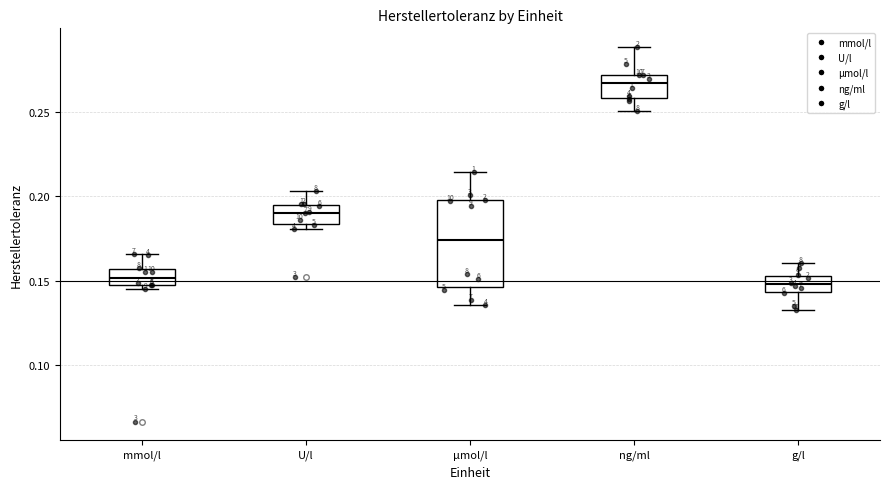

Comparing the boxes themselves (not the whiskers), which one is the tallest?

µmol/l